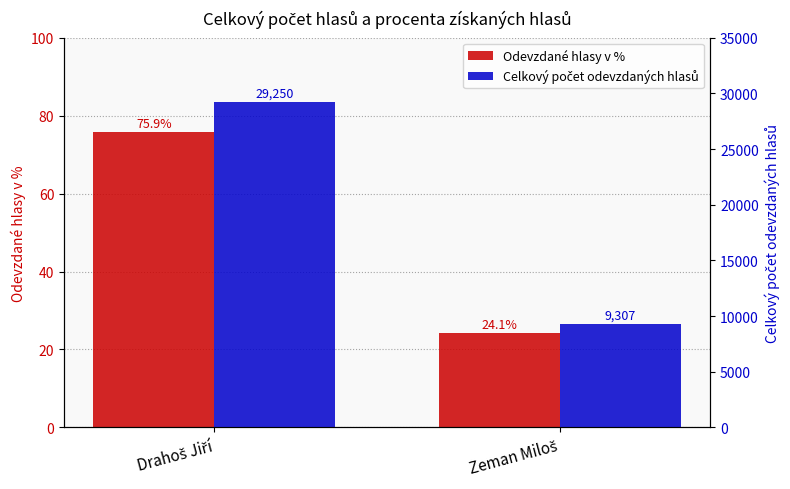

What position from the left is Zeman Miloš?

2